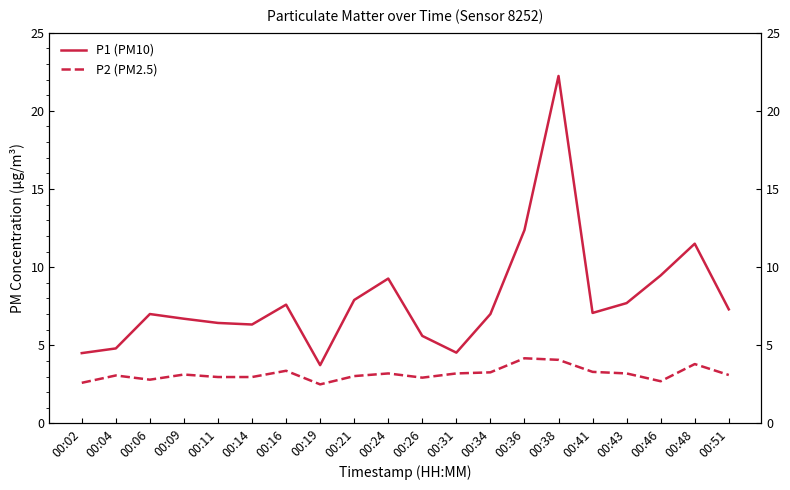

List the series in order of their overall mean, lowest first.

P2 (PM2.5), P1 (PM10)